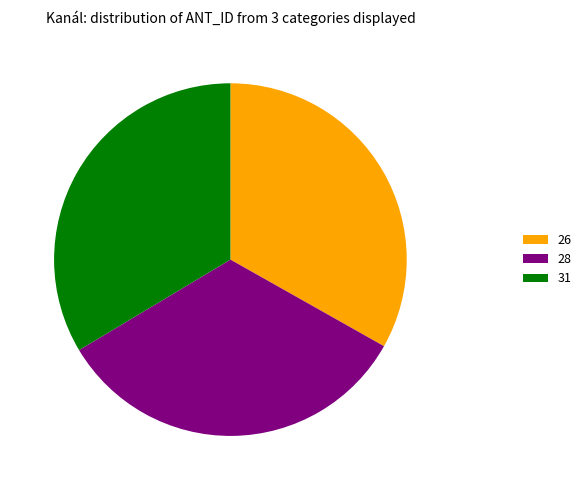

Does 28 represent more than half of the total?

No